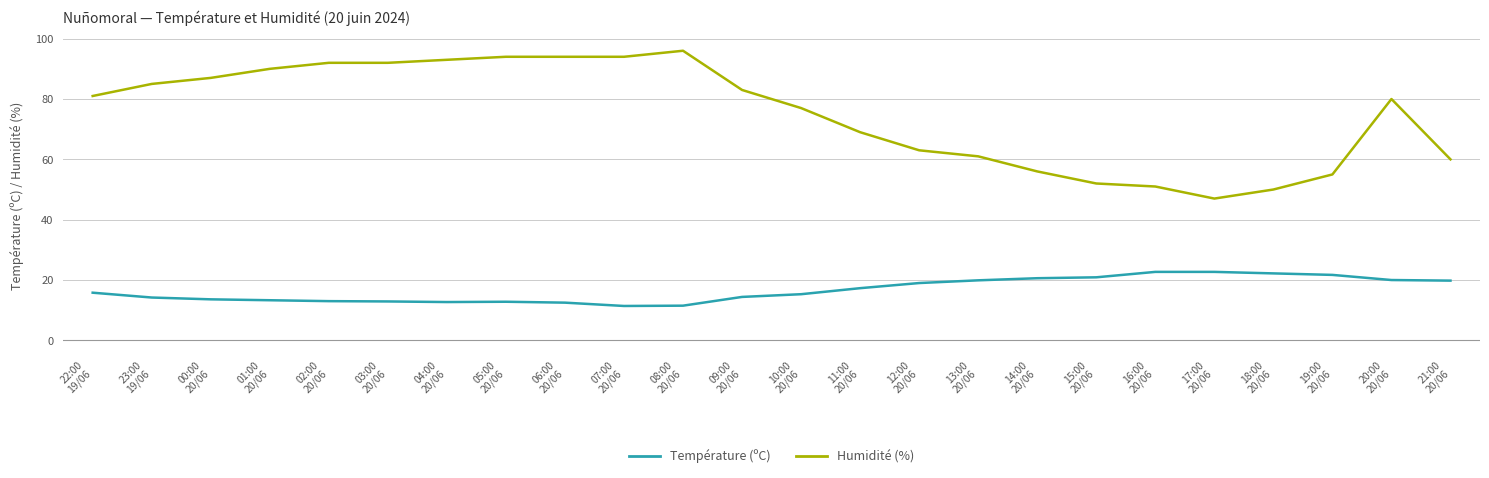

What position from the right is 12:00
20/06?

10